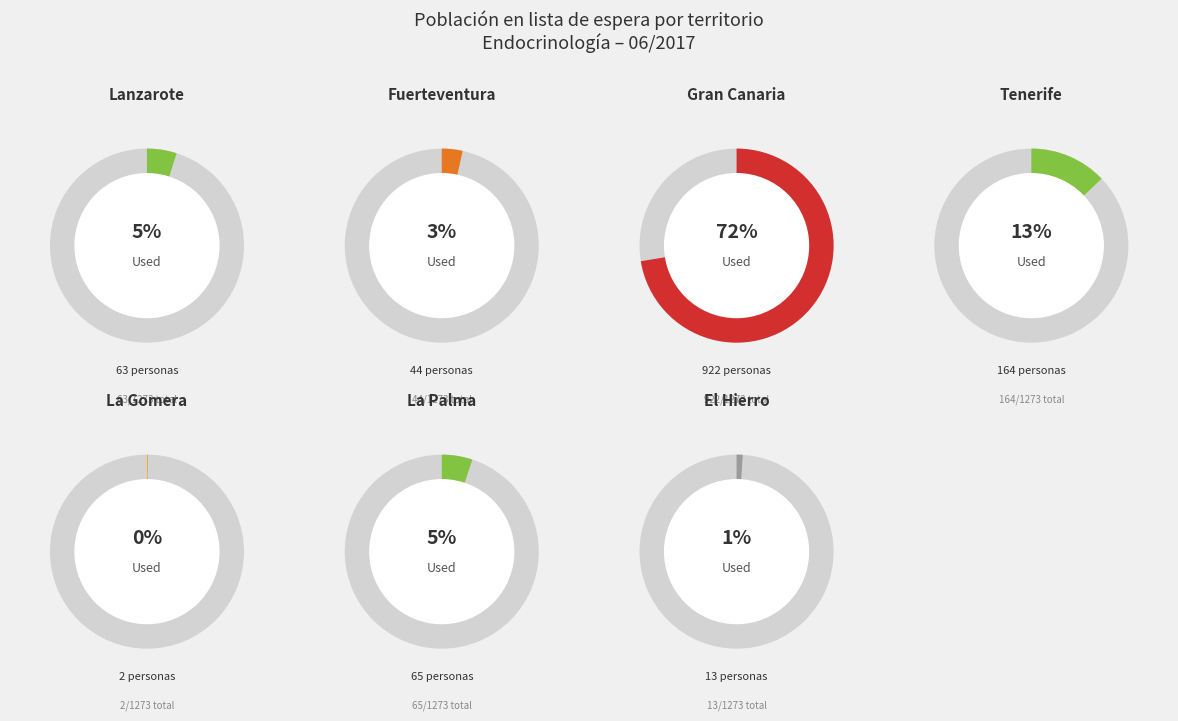

Is Gran Canaria the majority of the pie?

Yes